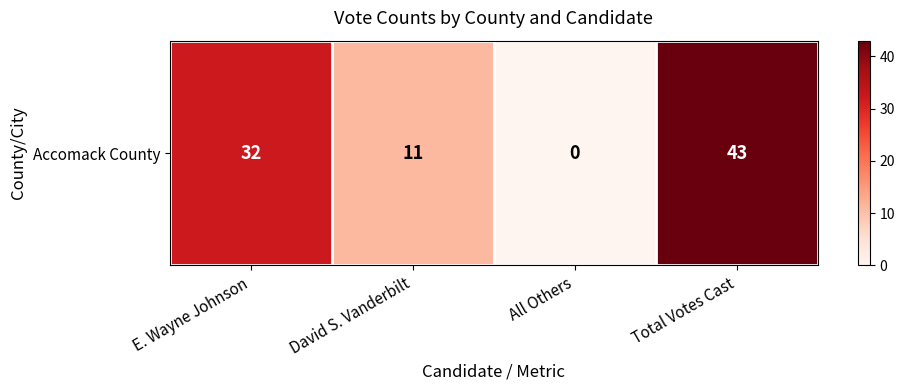

How many distinct data groups are displayed?

1